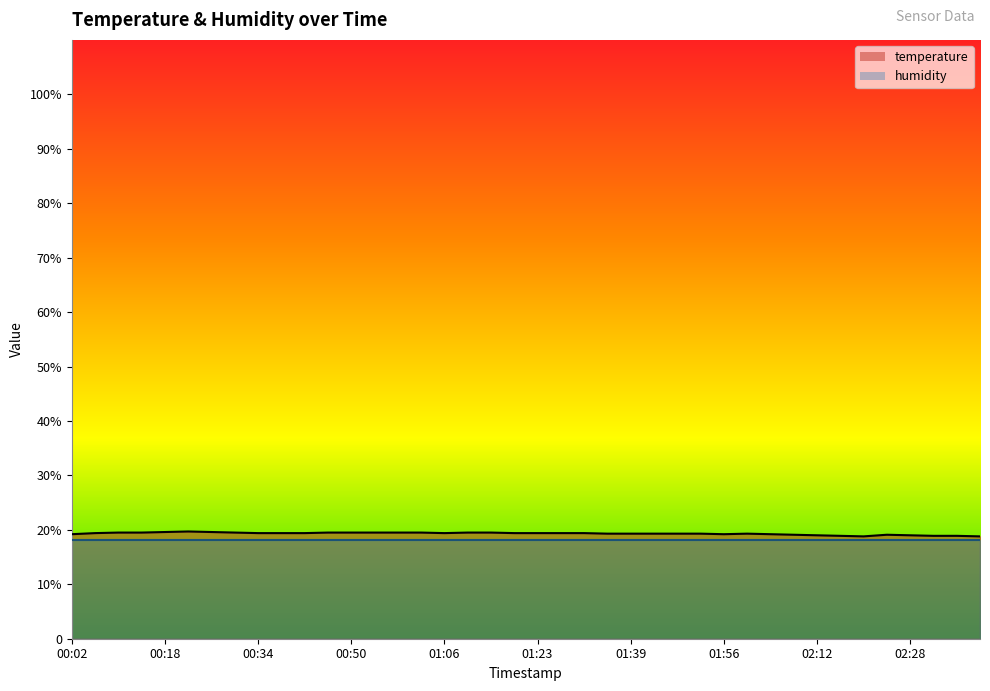

What are all the series names shown in the legend?

temperature, humidity